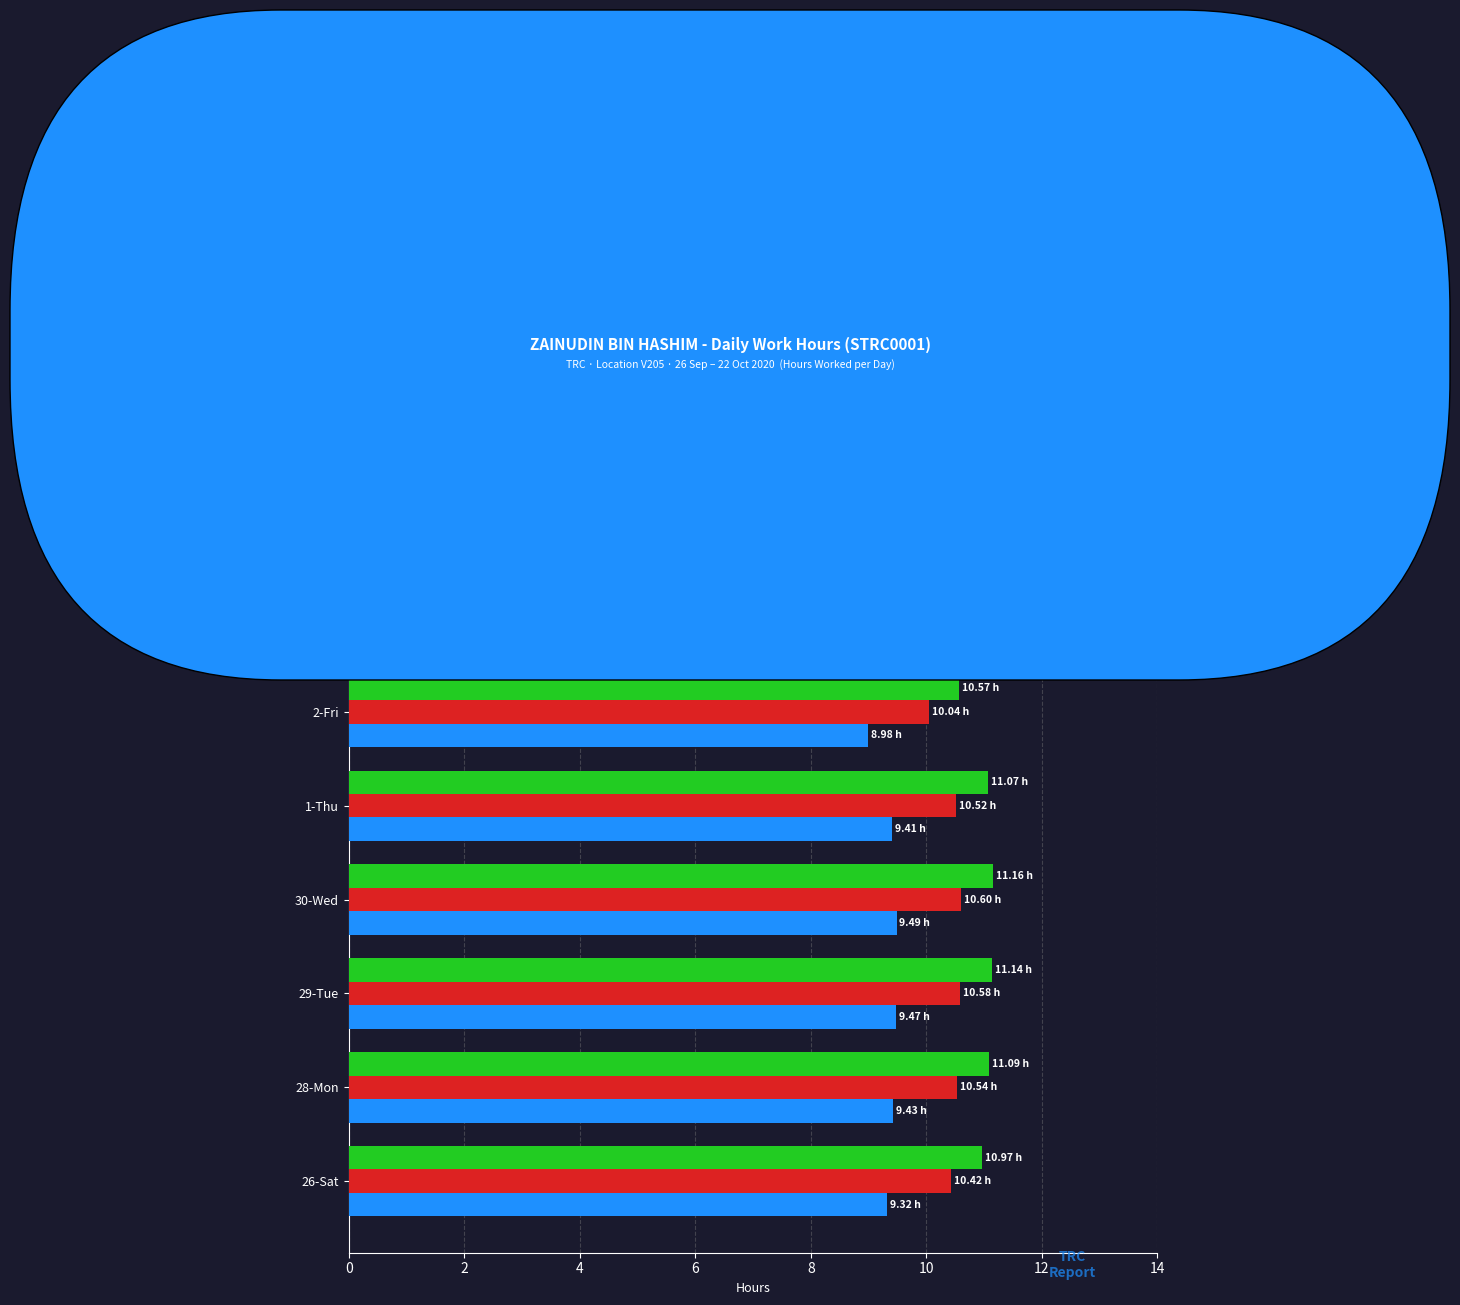

List the series in order of their overall mean, lowest first.

Net Work (est.), Session Time (est.), Low (Hours)